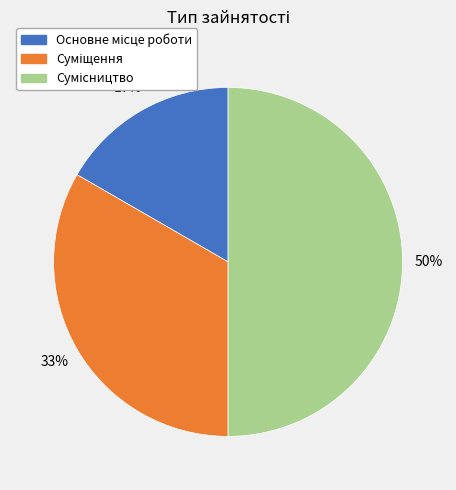

To the nearest percent, what is the difference between the largest and smallest slice percentages?

33%